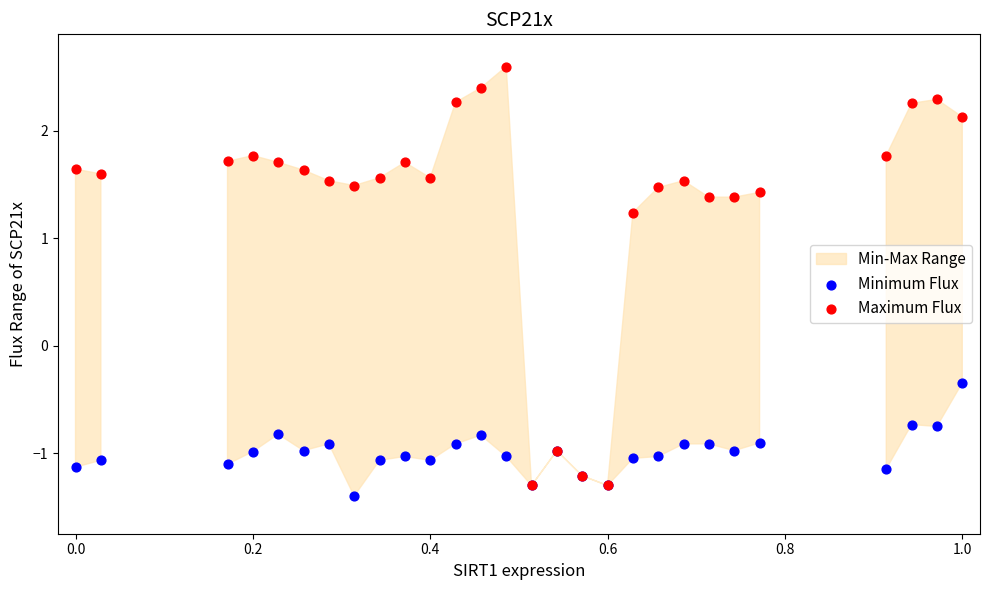

Which series has the widest spread of Y values?

Maximum Flux